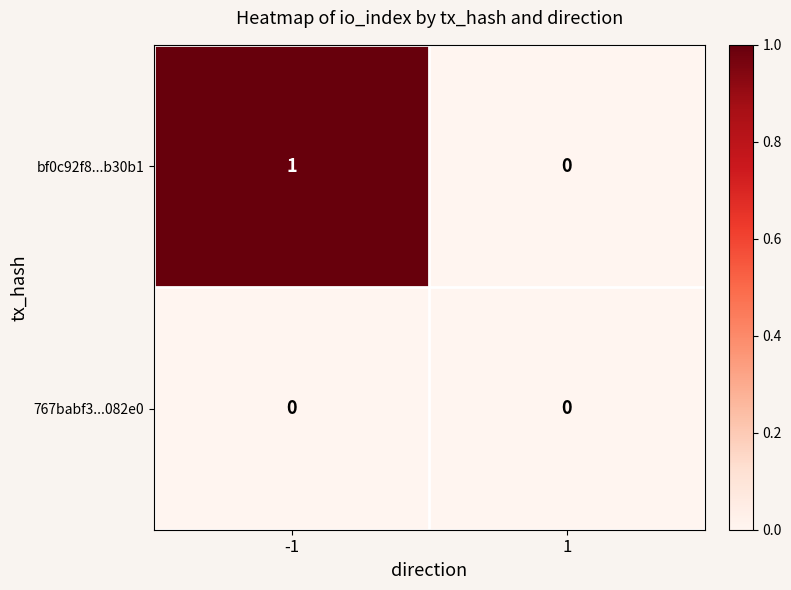

Rank the series by their maximum value, from lowest to highest.

767babf3...082e0, bf0c92f8...b30b1